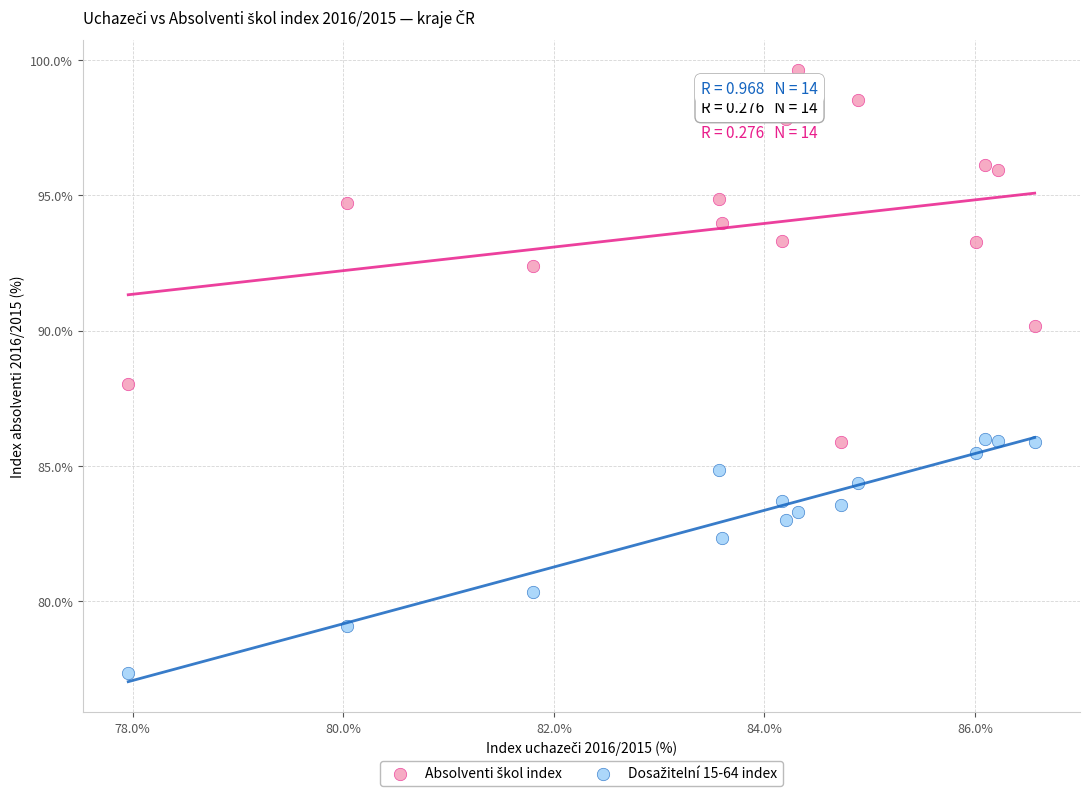

Across all data points, what is the range of Y values (max minus min)?

22.3